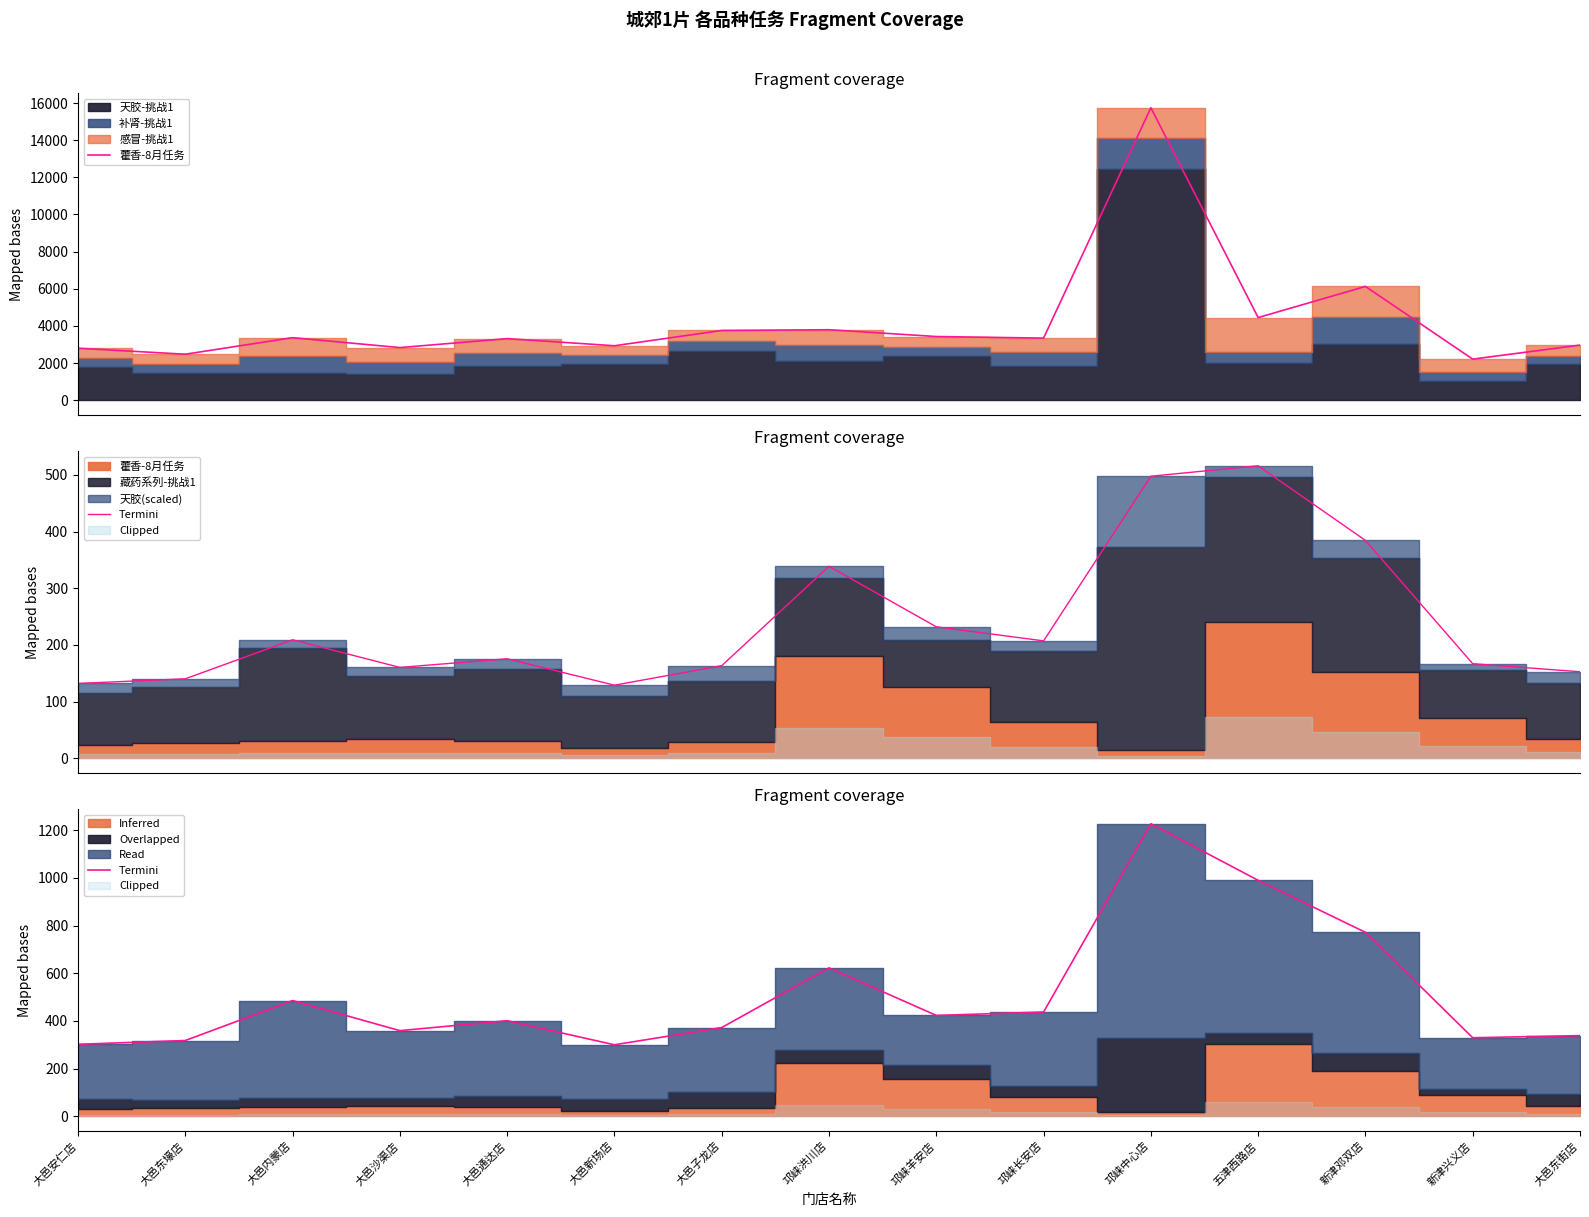

How many data points in Termini are above 400?

8